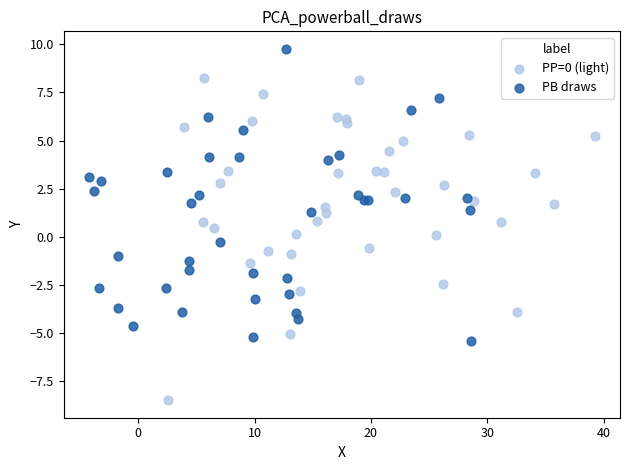

Which series contains the highest Y value?

PB draws